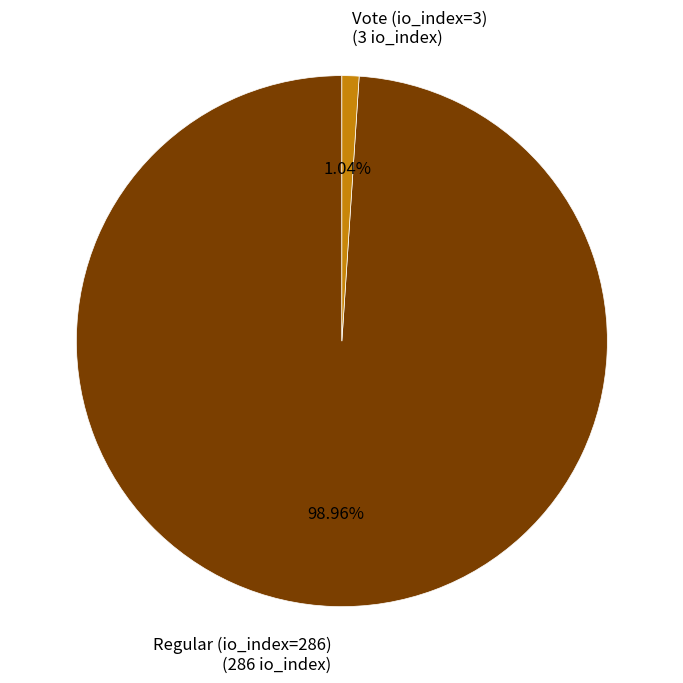

What is the majority slice?

Regular (io_index=286)